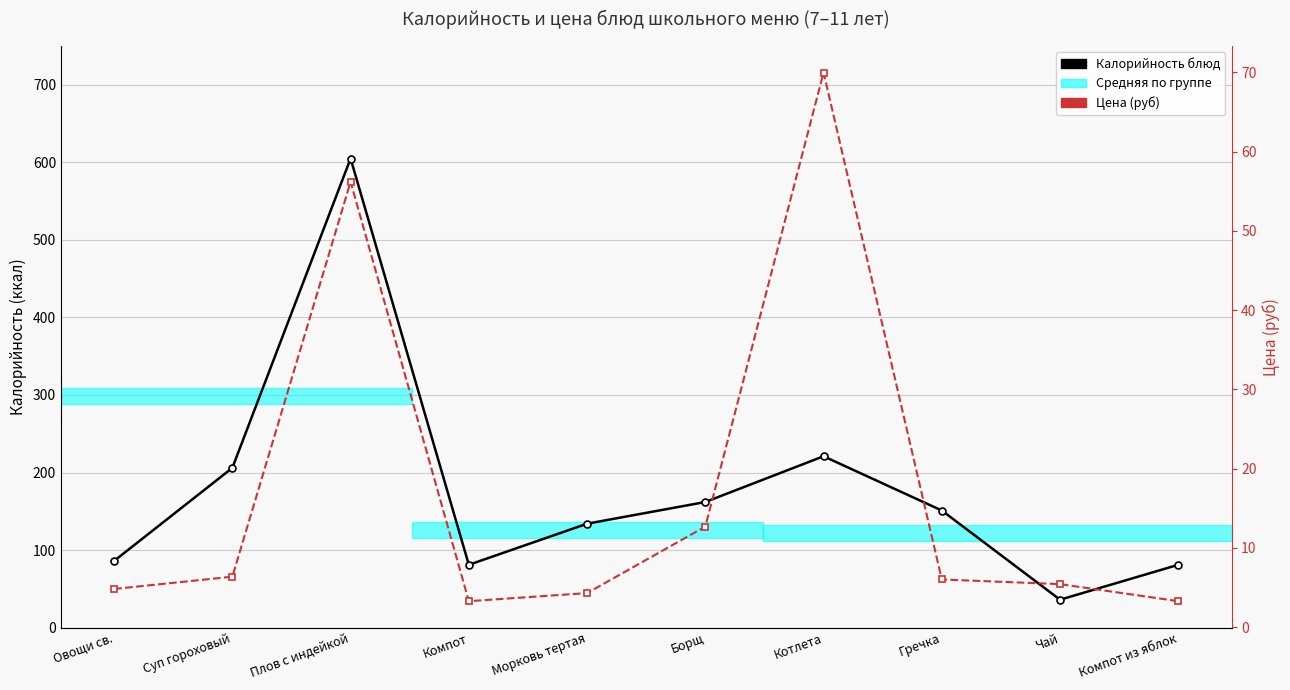

Reading left to right, extract all data points from this chart.

Калорийность блюд: 86.0	206.0	605.0	81.0	134.0	162.0	221.0	151.0	36.0	81.0
Цена (руб): 4.8	6.4	56.2	3.3	4.3	12.7	70.0	6.0	5.4	3.3